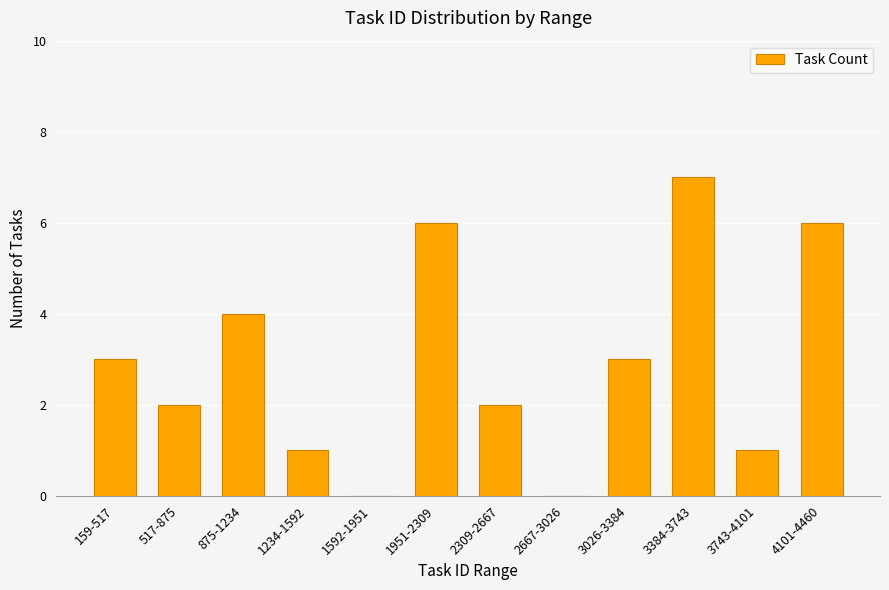

What is the sum of all values?

35